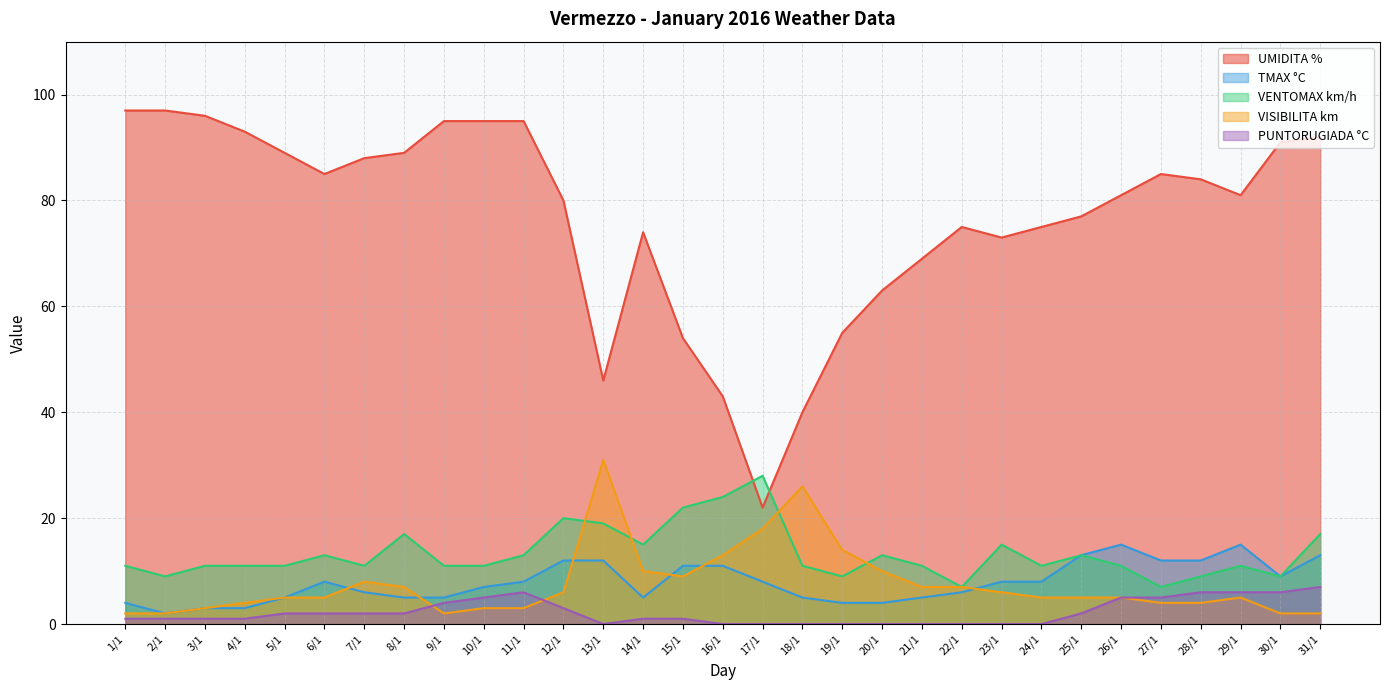

What is the value of the VENTOMAX km/h point at the 24th from the left?

11